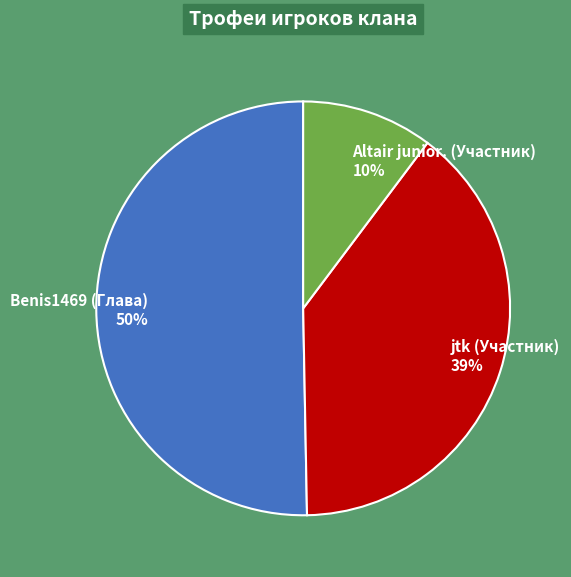

To the nearest percent, what is the combined percentage of Altair junior. (Участник) and Benis1469 (Глава)?

61%